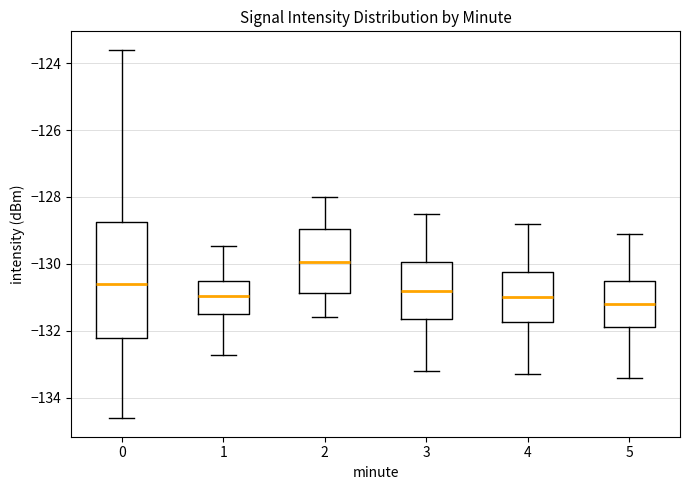

Reading left to right, transcribe this box plot: for each box, give where its median line is, the range the box spans, and where its two whiskers end, as read against the y-axis. The values are not printed on the chart, so give them approximately, as read against the axis.

0: median -130.6, box -132.2 to -128.8, whiskers -134.6 to -123.6
1: median -131.0, box -131.4 to -130.6, whiskers -132.8 to -129.4
2: median -130.0, box -130.8 to -129.0, whiskers -131.6 to -128.0
3: median -130.8, box -131.6 to -130.0, whiskers -133.2 to -128.4
4: median -131.0, box -131.8 to -130.2, whiskers -133.2 to -128.8
5: median -131.2, box -131.8 to -130.4, whiskers -133.4 to -129.0